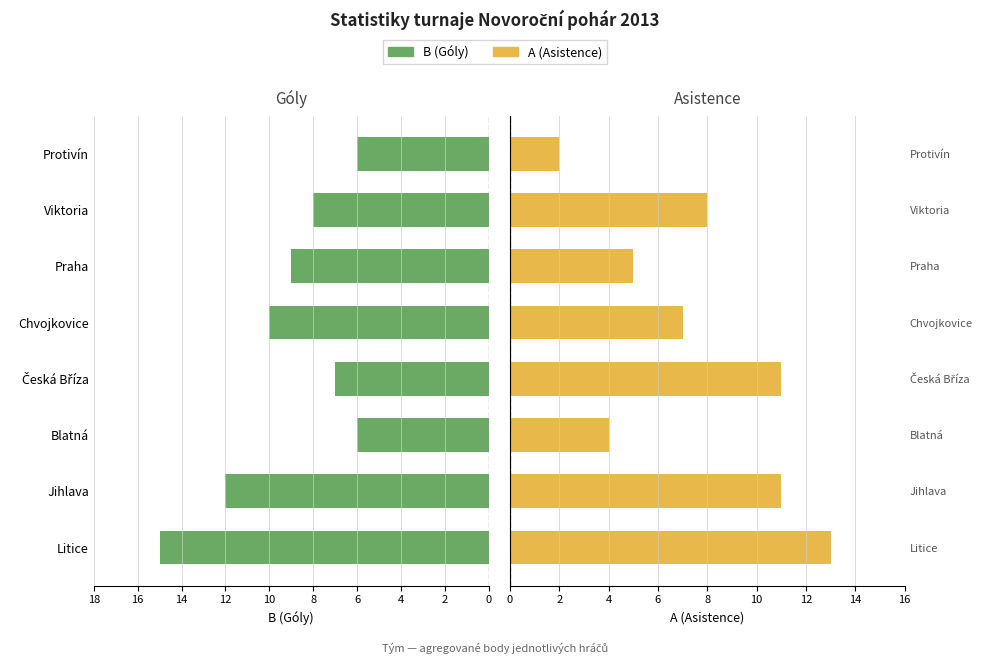

What is the lowest value of the A (Asistence) series?

2